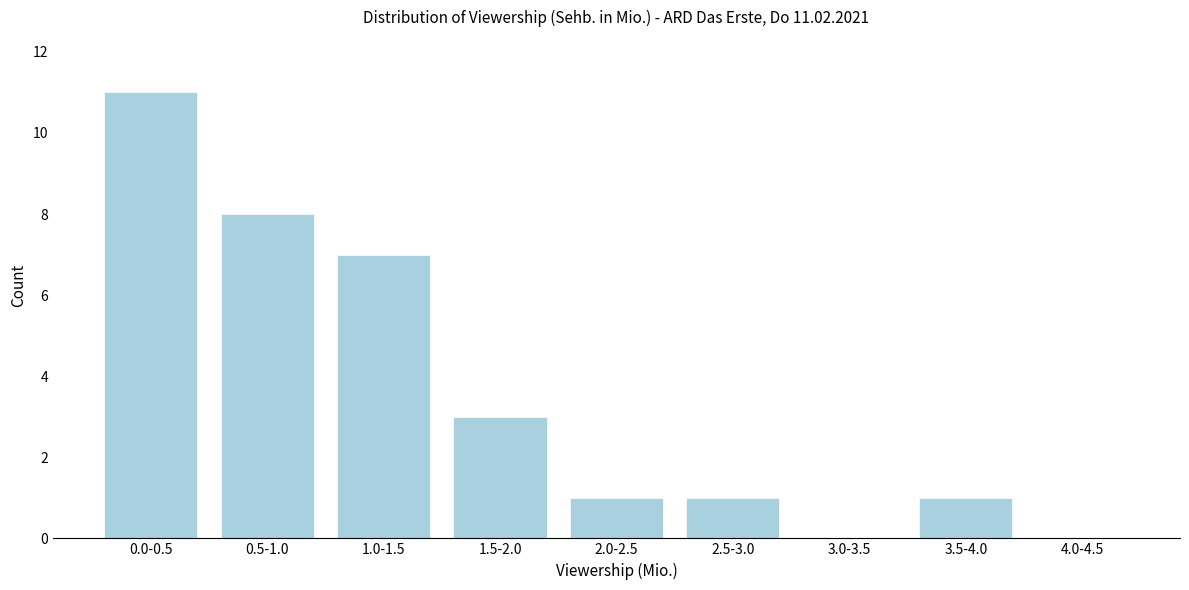

Reading right to left, transcribe all the data shown in this chart.

4.0-4.5=0	3.5-4.0=1	3.0-3.5=0	2.5-3.0=1	2.0-2.5=1	1.5-2.0=3	1.0-1.5=7	0.5-1.0=8	0.0-0.5=11